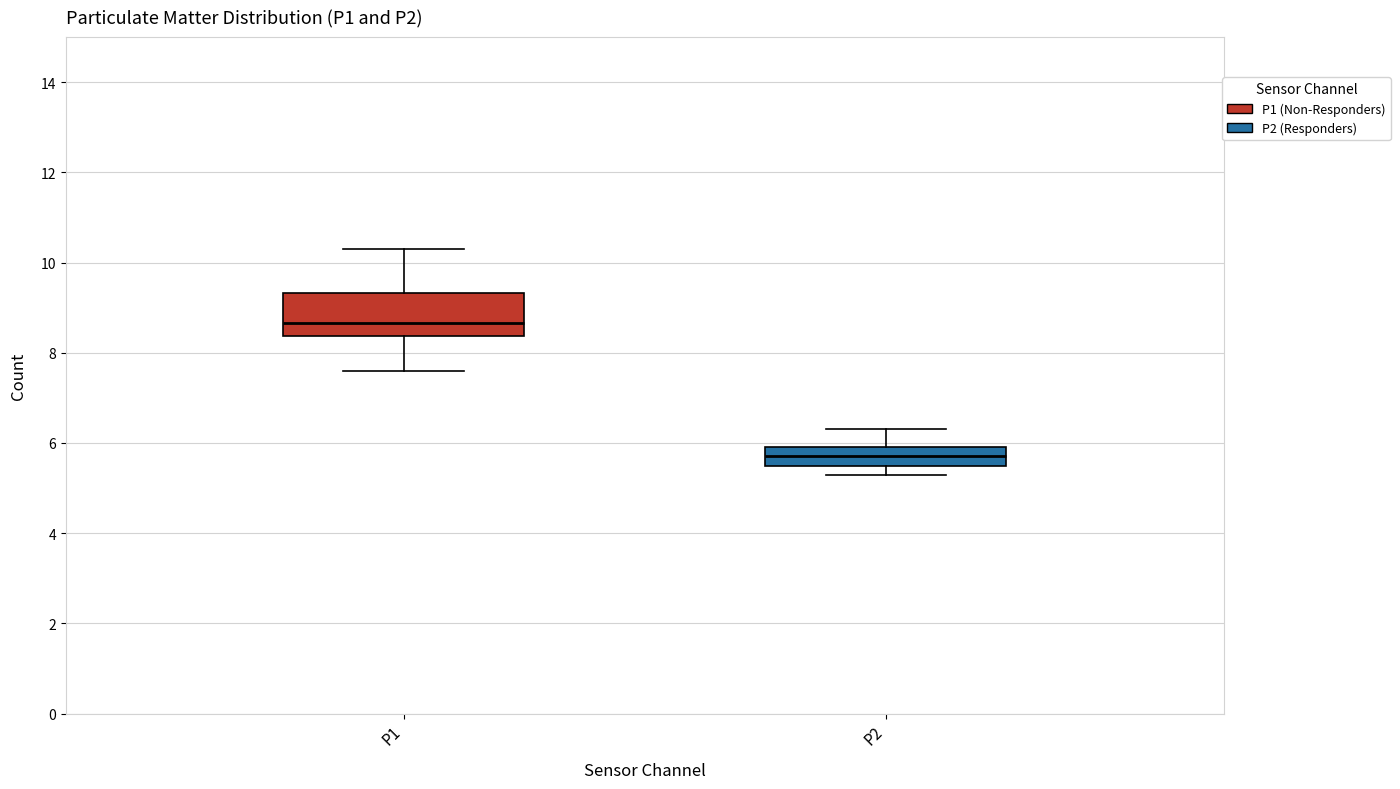

Where does the lower whisker of the box for P1 end on the y-axis? The values are not printed on the chart, so give them approximately, as read against the axis.

7.6